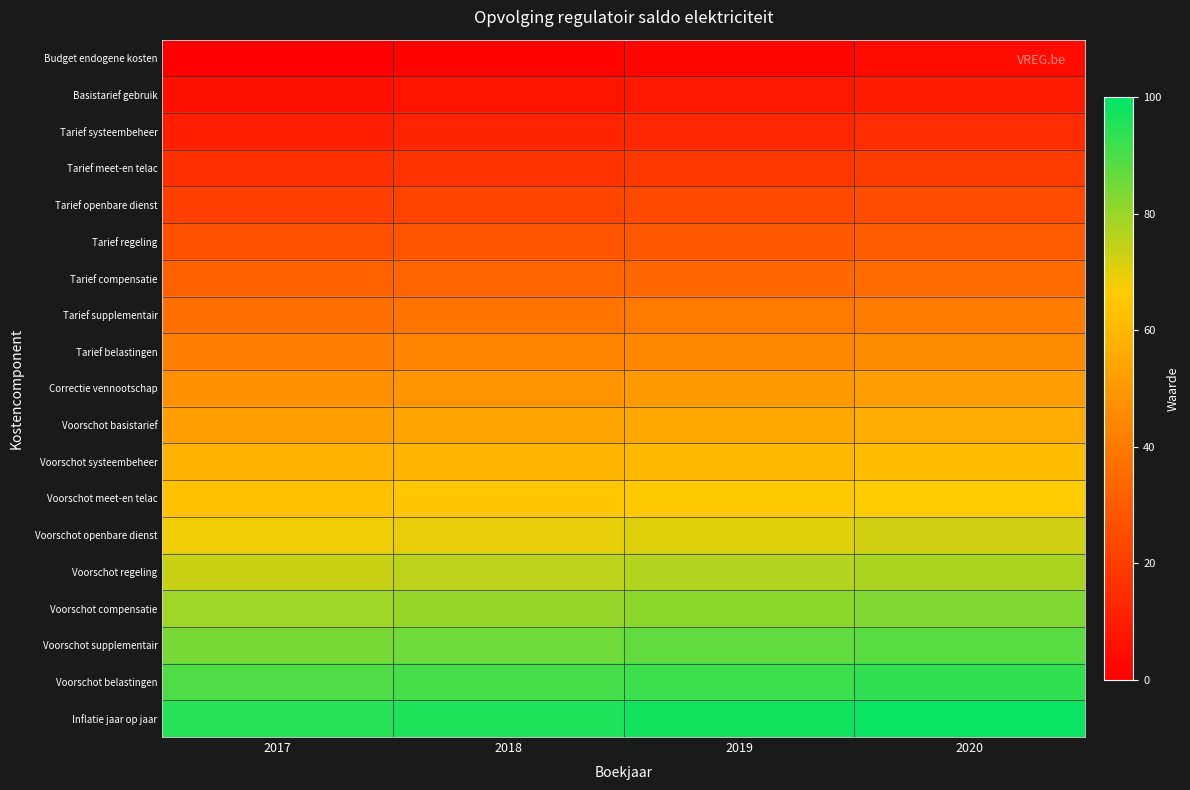

Reading left to right, what are all the values shown in this chart?

Budget endogene kosten: 2017=0.0	2018=1.3	2019=2.6	2020=3.9
Basistarief gebruik: 2017=5.3	2018=6.6	2019=7.9	2020=9.2
Tarief systeembeheer: 2017=10.5	2018=11.8	2019=13.2	2020=14.5
Tarief meet-en telac: 2017=15.8	2018=17.1	2019=18.4	2020=19.7
Tarief openbare dienst: 2017=21.1	2018=22.4	2019=23.7	2020=25.0
Tarief regeling: 2017=26.3	2018=27.6	2019=28.9	2020=30.3
Tarief compensatie: 2017=31.6	2018=32.9	2019=34.2	2020=35.5
Tarief supplementair: 2017=36.8	2018=38.2	2019=39.5	2020=40.8
Tarief belastingen: 2017=42.1	2018=43.4	2019=44.7	2020=46.1
Correctie vennootschap: 2017=47.4	2018=48.7	2019=50.0	2020=51.3
Voorschot basistarief: 2017=52.6	2018=53.9	2019=55.3	2020=56.6
Voorschot systeembeheer: 2017=57.9	2018=59.2	2019=60.5	2020=61.8
Voorschot meet-en telac: 2017=63.2	2018=64.5	2019=65.8	2020=67.1
Voorschot openbare dienst: 2017=68.4	2018=69.7	2019=71.1	2020=72.4
Voorschot regeling: 2017=73.7	2018=75.0	2019=76.3	2020=77.6
Voorschot compensatie: 2017=78.9	2018=80.3	2019=81.6	2020=82.9
Voorschot supplementair: 2017=84.2	2018=85.5	2019=86.8	2020=88.2
Voorschot belastingen: 2017=89.5	2018=90.8	2019=92.1	2020=93.4
Inflatie jaar op jaar: 2017=94.7	2018=96.1	2019=97.4	2020=98.7